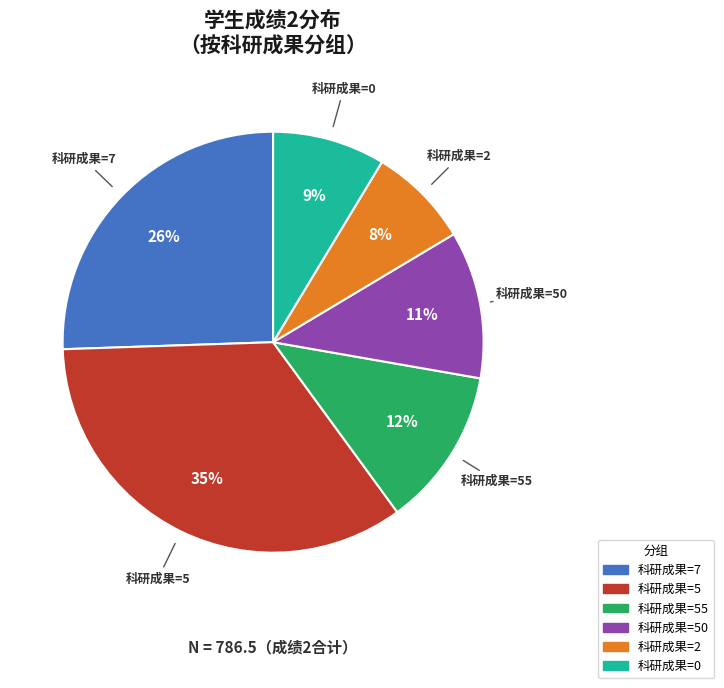

To the nearest percent, what is the average slice percentage?

17%